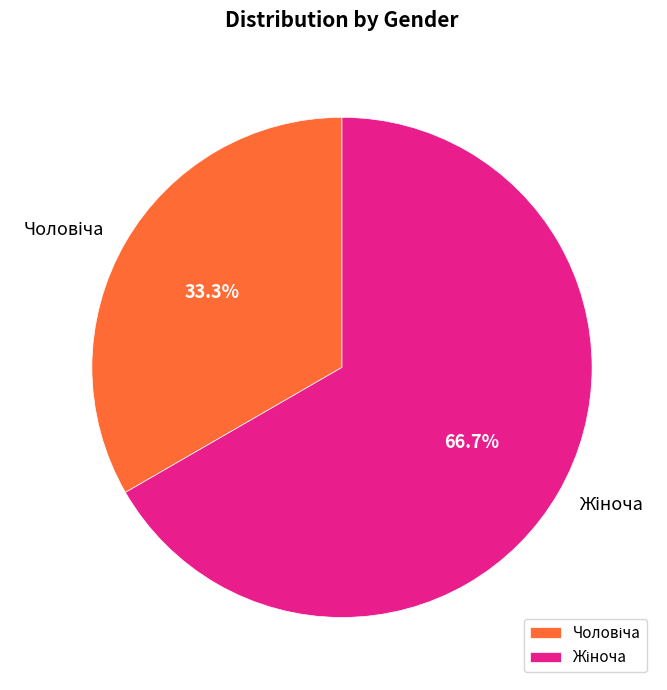

Does any single category account for the majority?

Yes